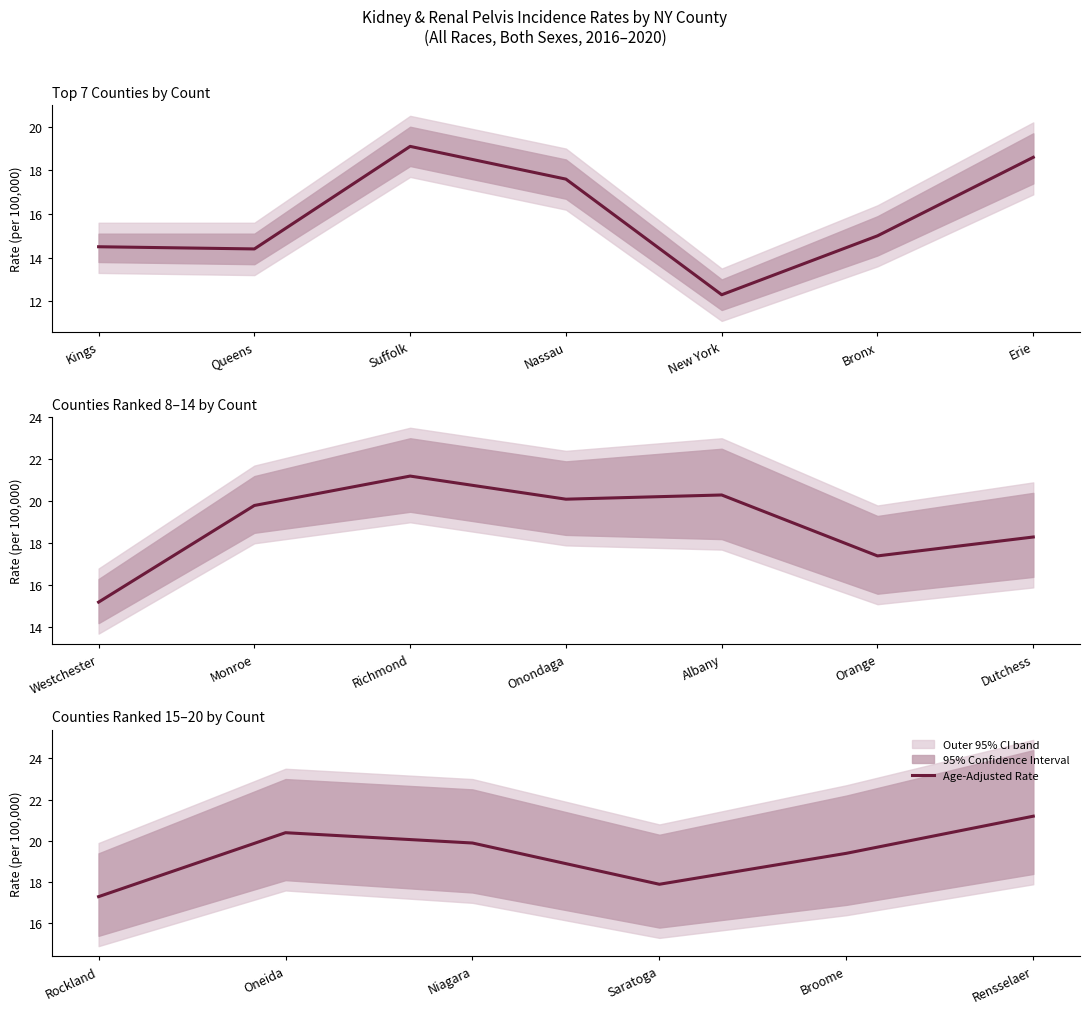

What is the value of the 2nd point from the left?

20.4